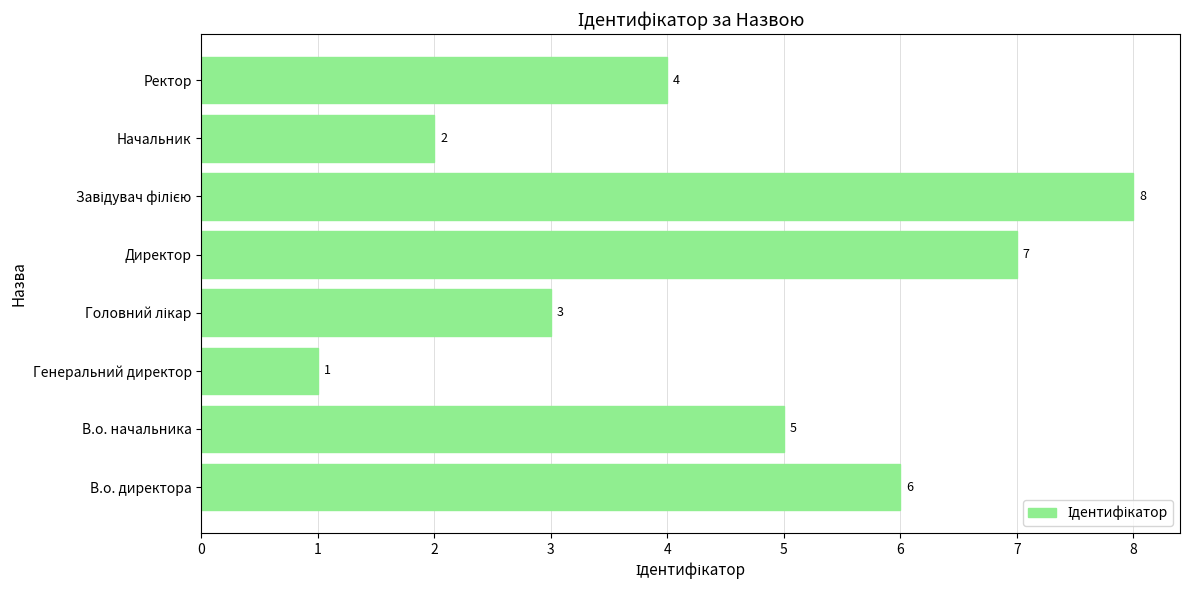

What is the change in value from Начальник to Ректор?

+2